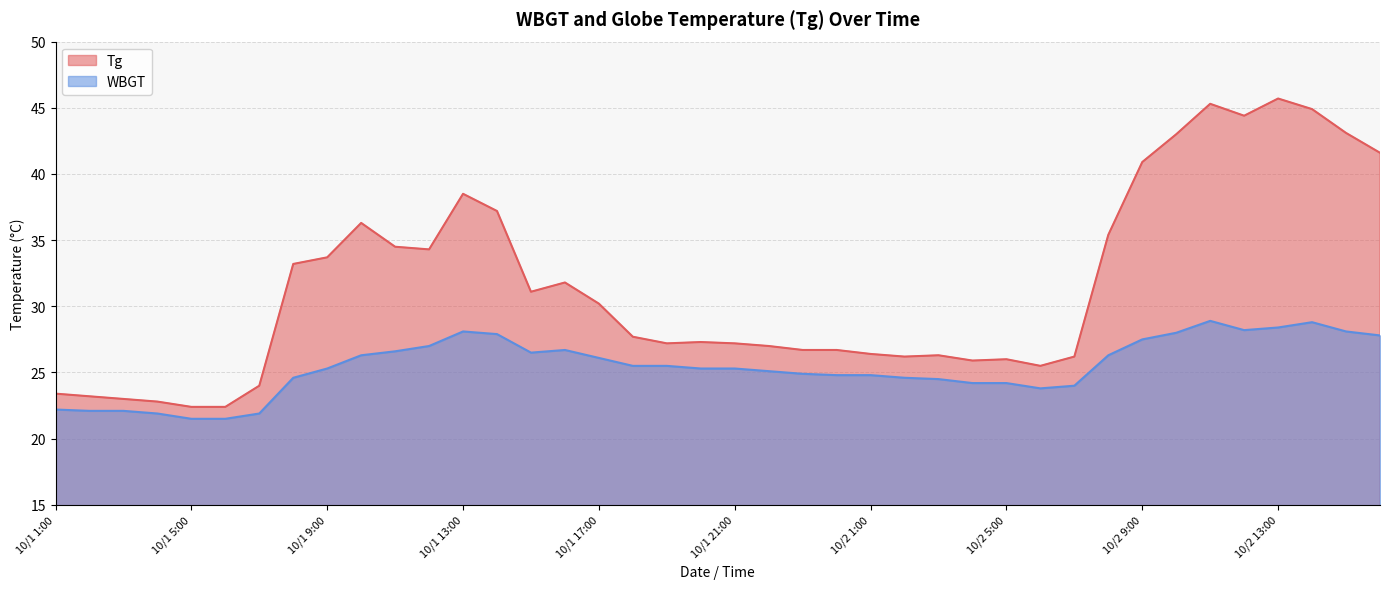

How many lines are shown in the chart?

2